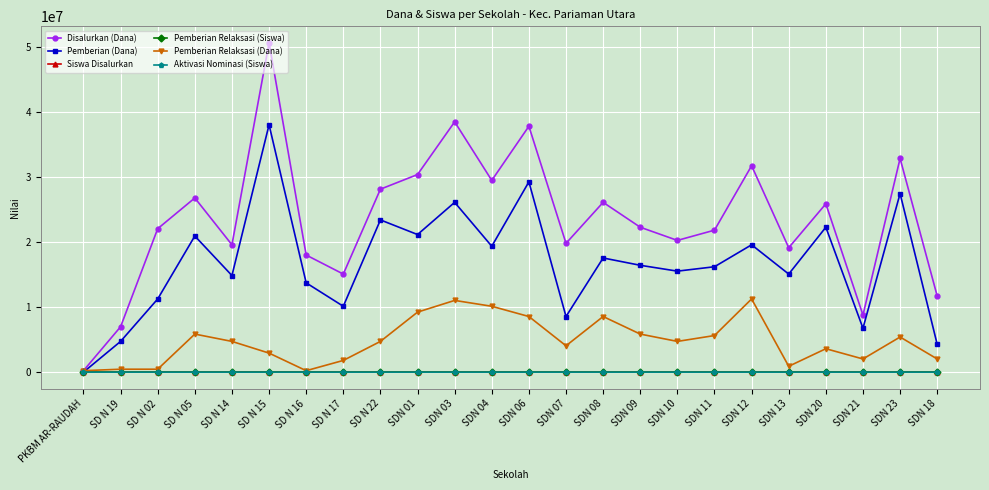

What is the difference between the highest and lowest values at SDN 21?

8775000